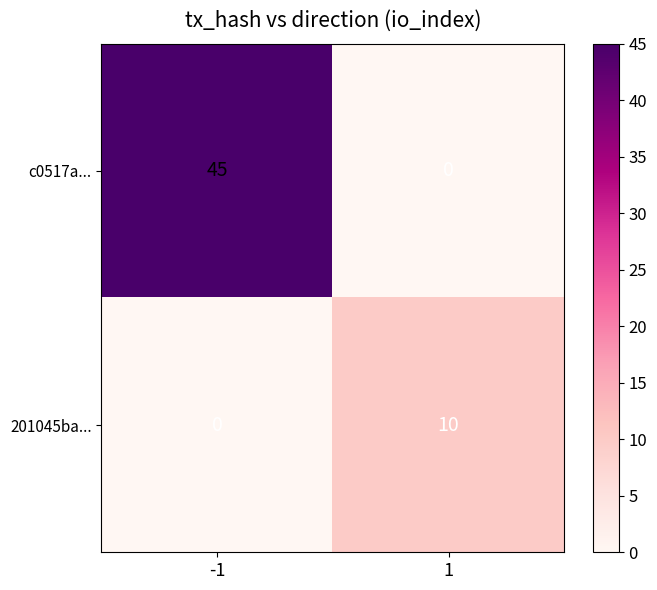

At how many categories does at least one series exceed 24?

1